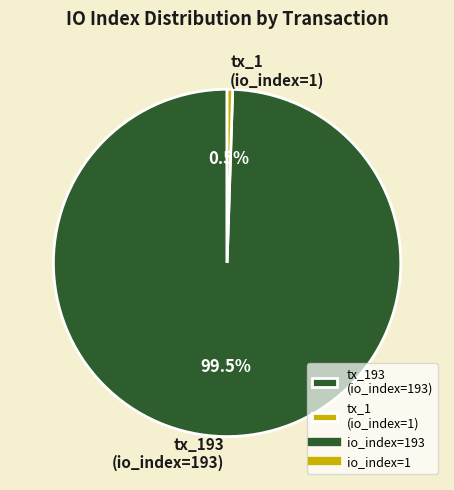

Between tx_1 (io_index=1) and tx_193 (io_index=193), which is larger?

tx_193 (io_index=193)